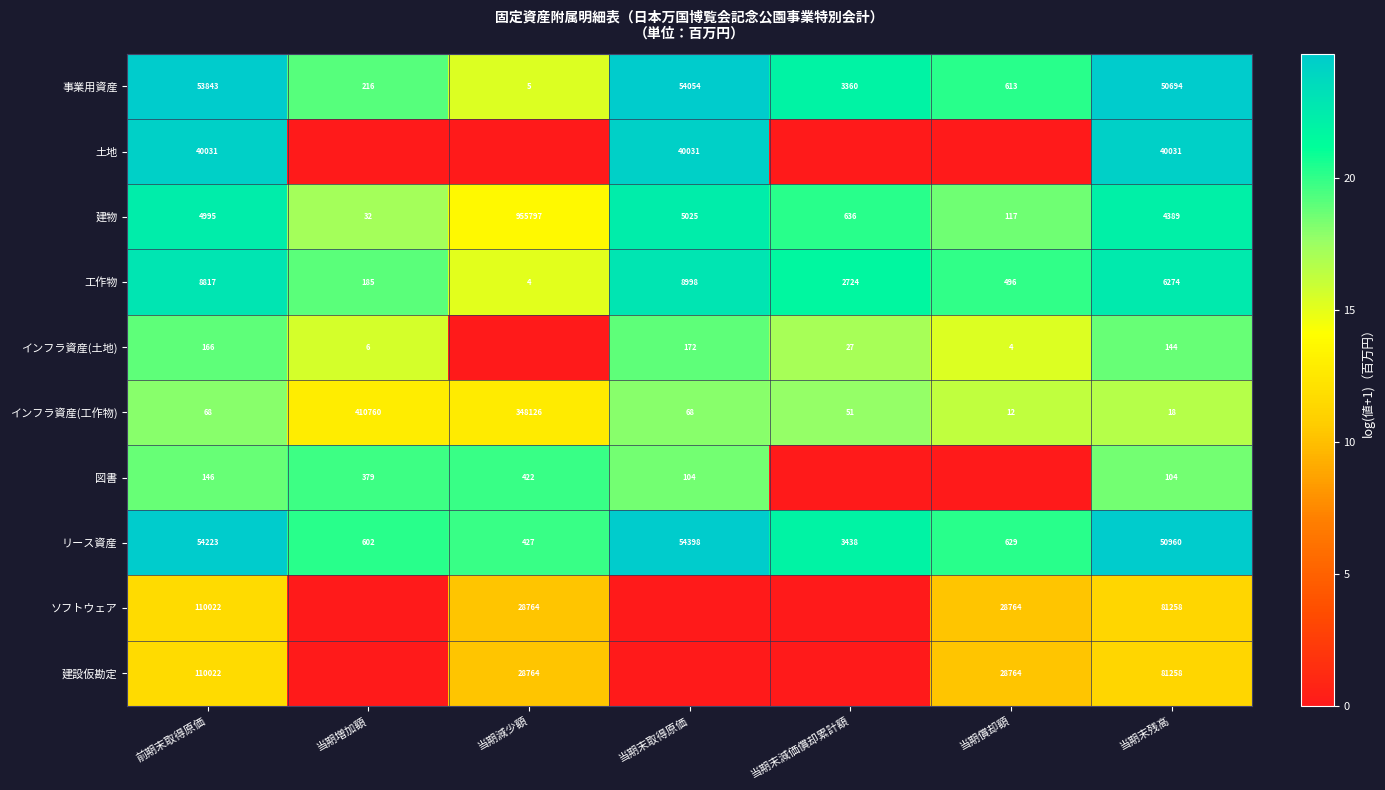

What is the highest value of the インフラ資産(工作物) series?

410760